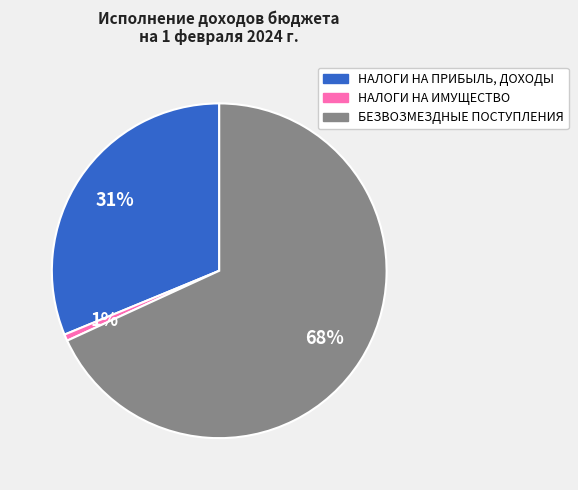

Which slice is the largest?

БЕЗВОЗМЕЗДНЫЕ ПОСТУПЛЕНИЯ